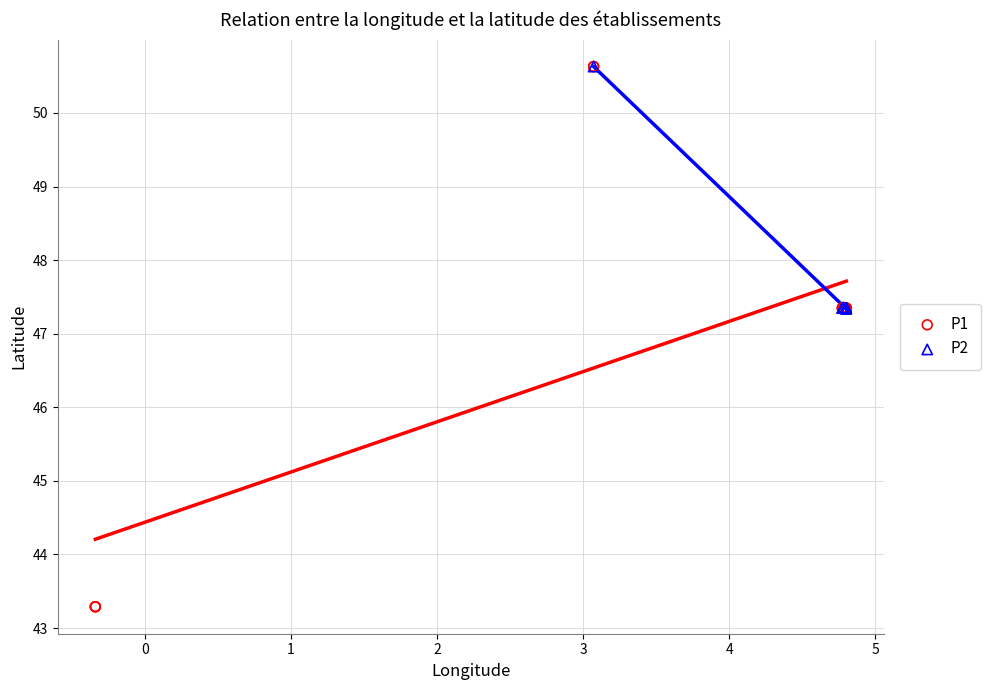

What are all the series names shown in the legend?

P1, P2